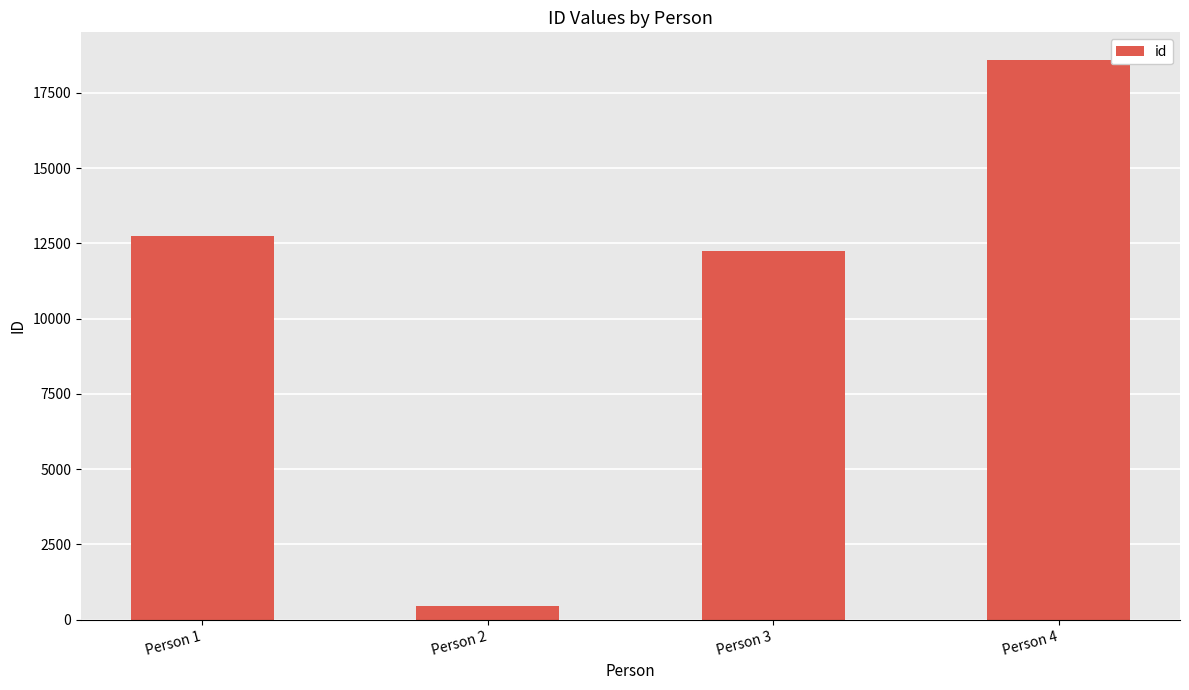

What is the difference between the second highest and second lowest values?

525